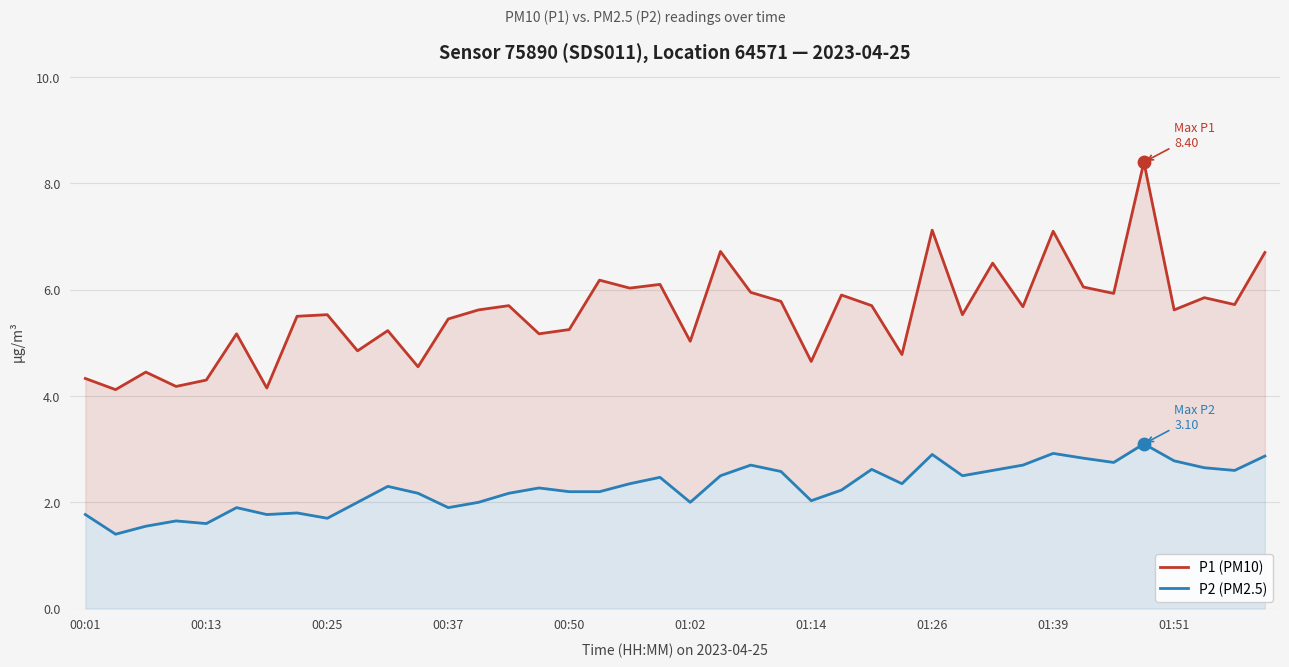

Is the value of P1 (PM10) at 29 greater than the value of P2 (PM2.5) at 13?

Yes